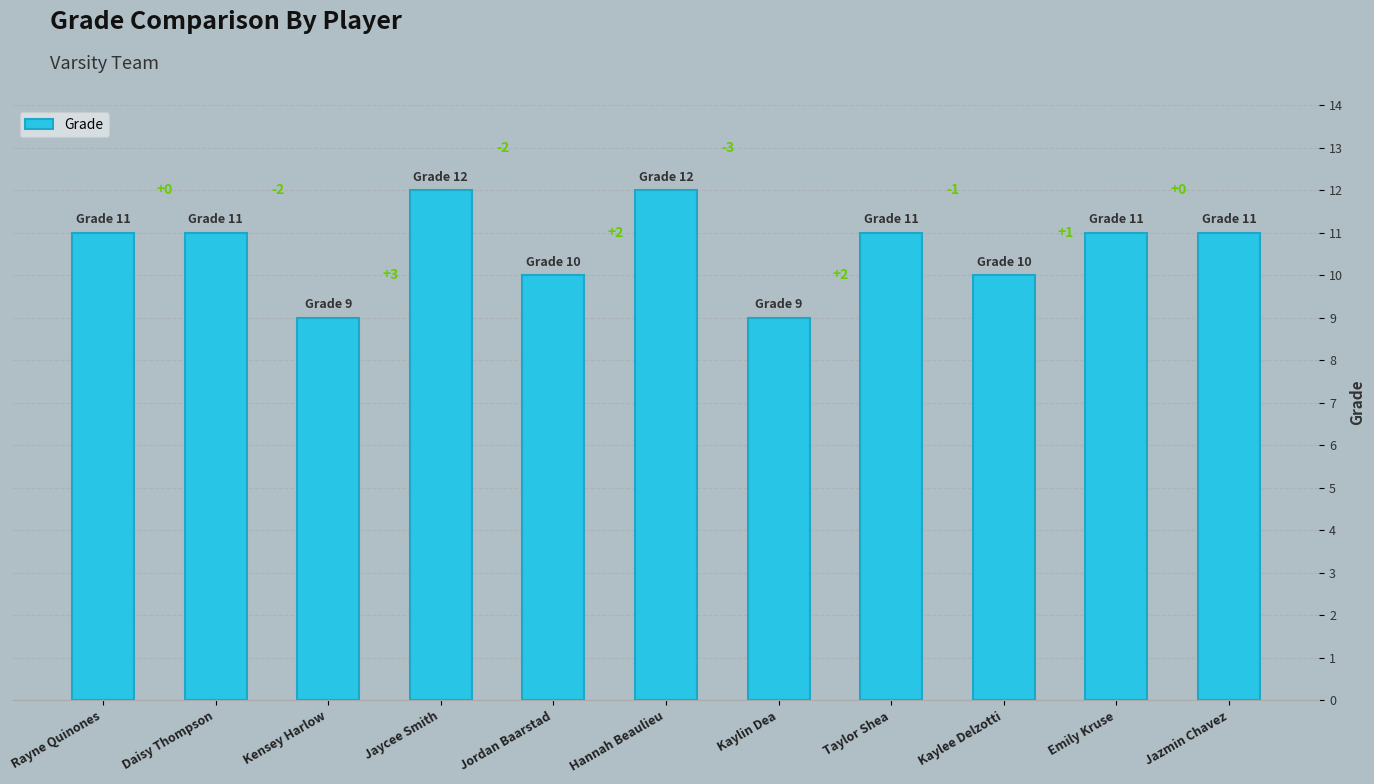

Does the chart contain any negative values?

No